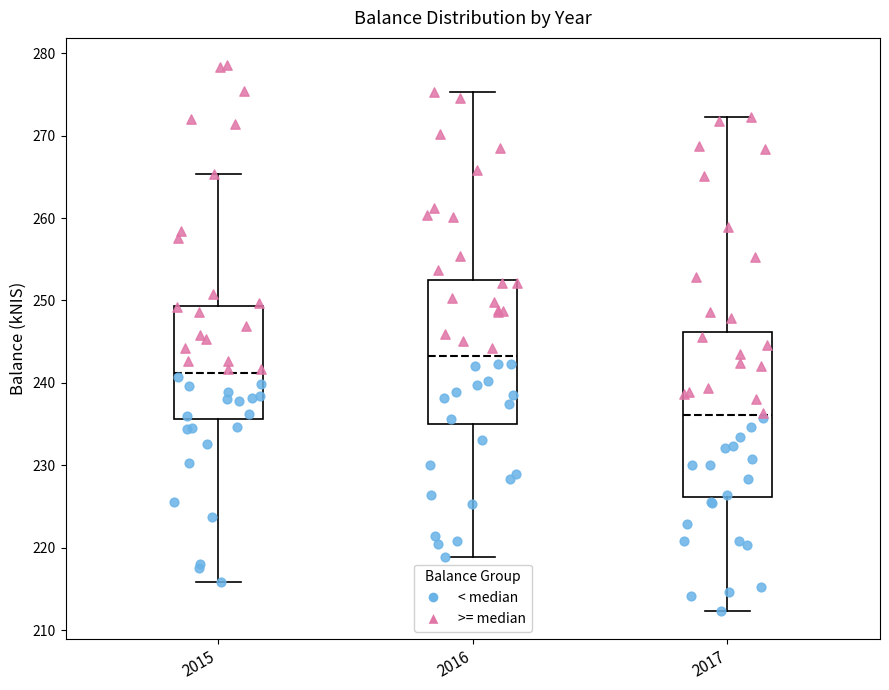

Which box has the lowest median line?

2017